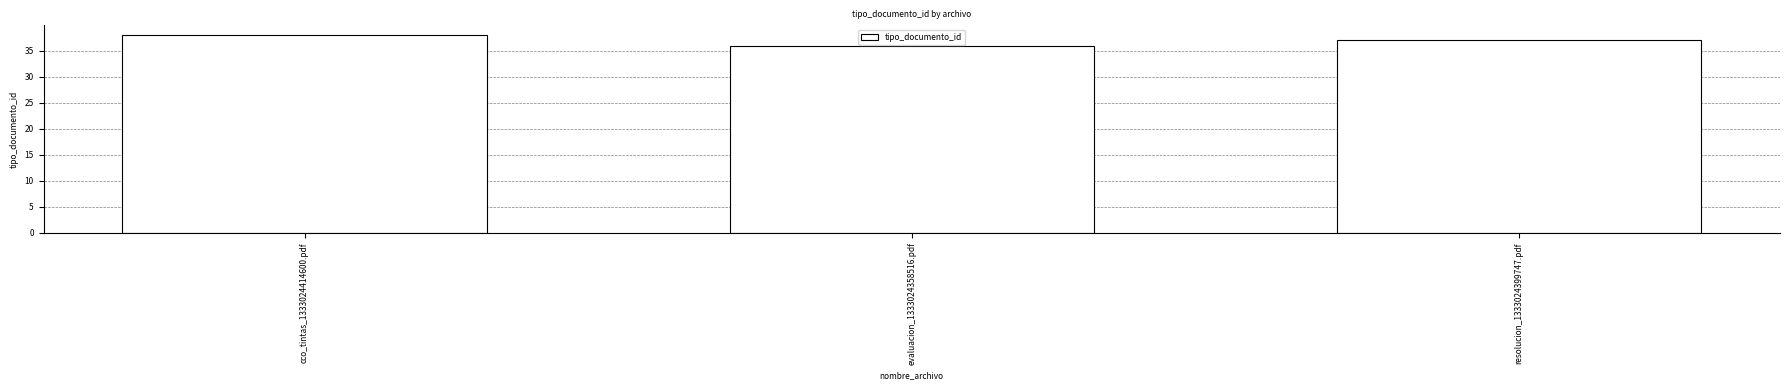

True or false: the data shows 52 at resolucion_1333024399747.pdf.

False